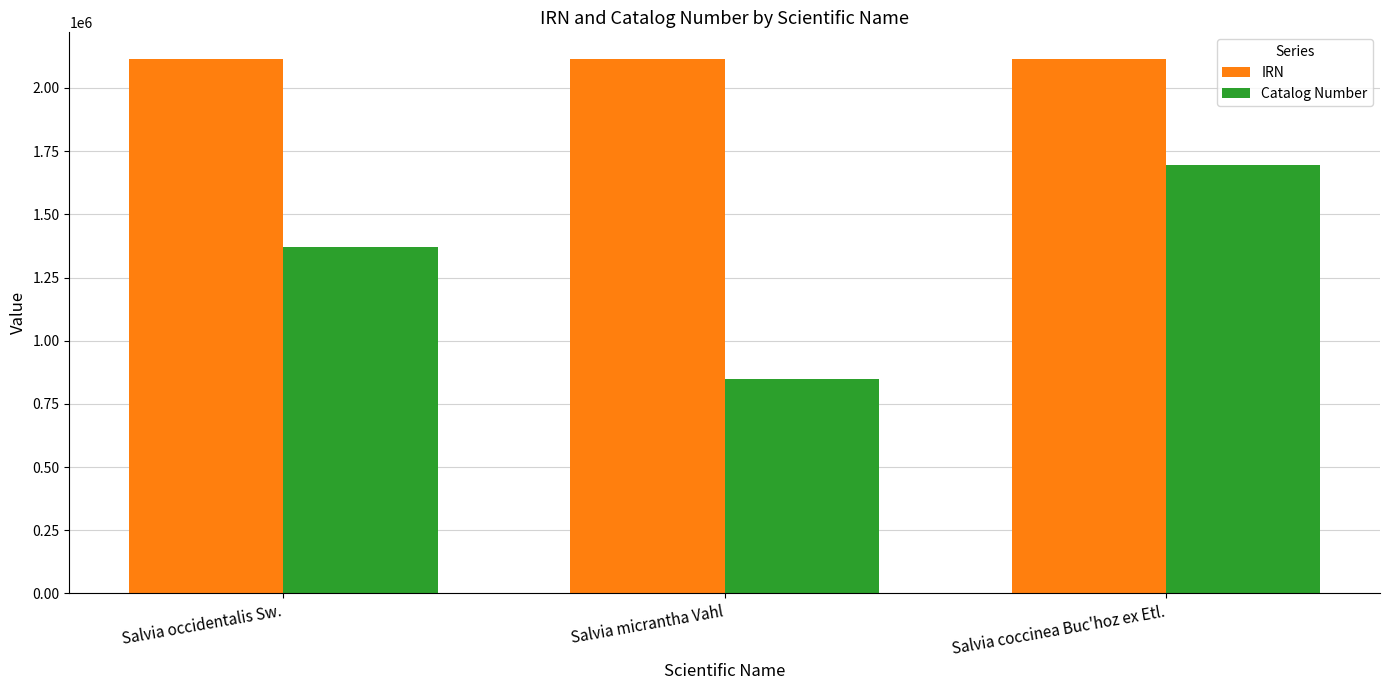

Which category has the lowest value in the Catalog Number series?

Salvia micrantha Vahl